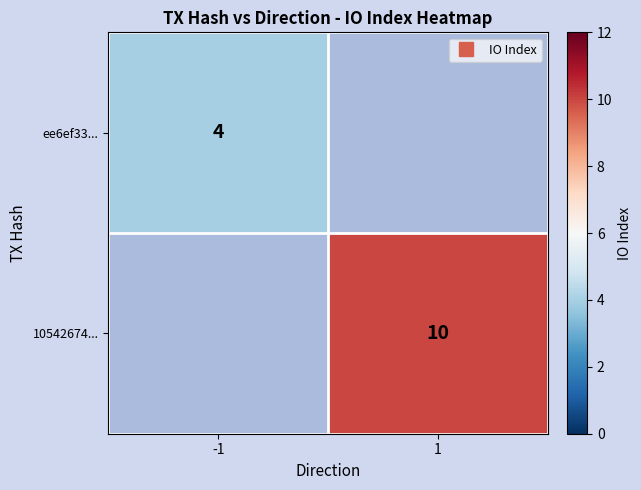

What is the maximum value for ee6ef33...?

4.0